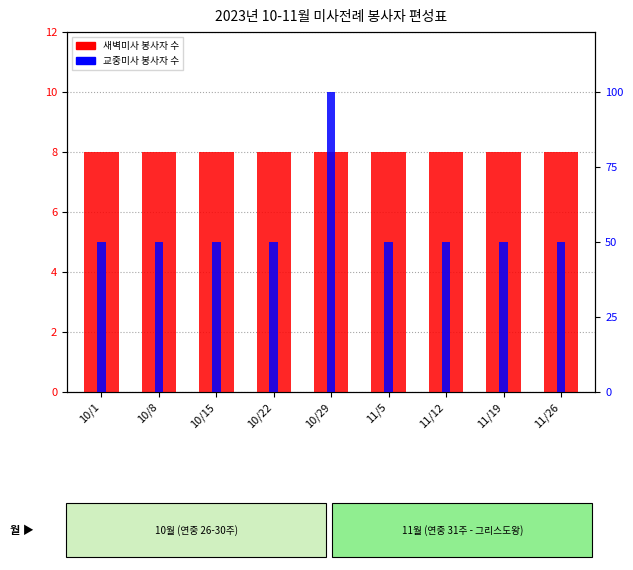

How many bars are there in each group?

2